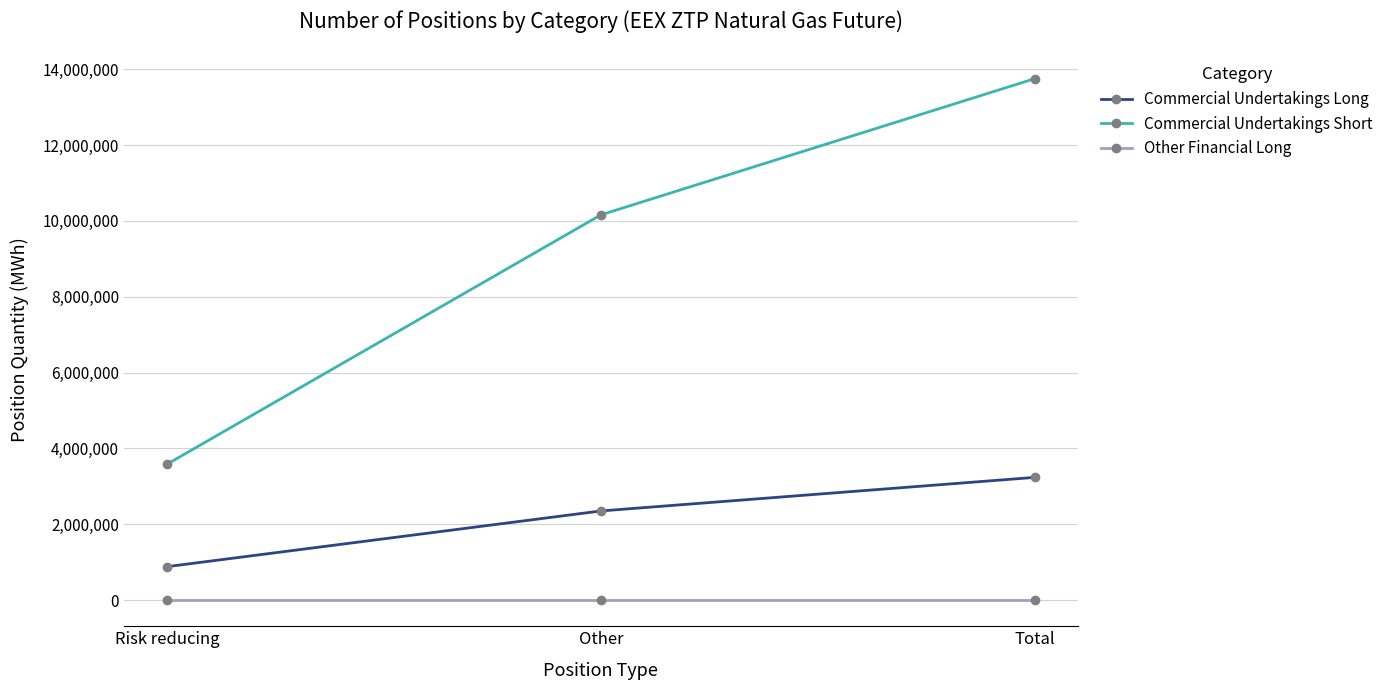

Reading left to right, what are all the values shown in this chart?

Commercial Undertakings Long: Risk reducing=884826	Other=2352465	Total=3237291
Commercial Undertakings Short: Risk reducing=3589752	Other=10159044	Total=13748796
Other Financial Long: Risk reducing=0	Other=0	Total=0